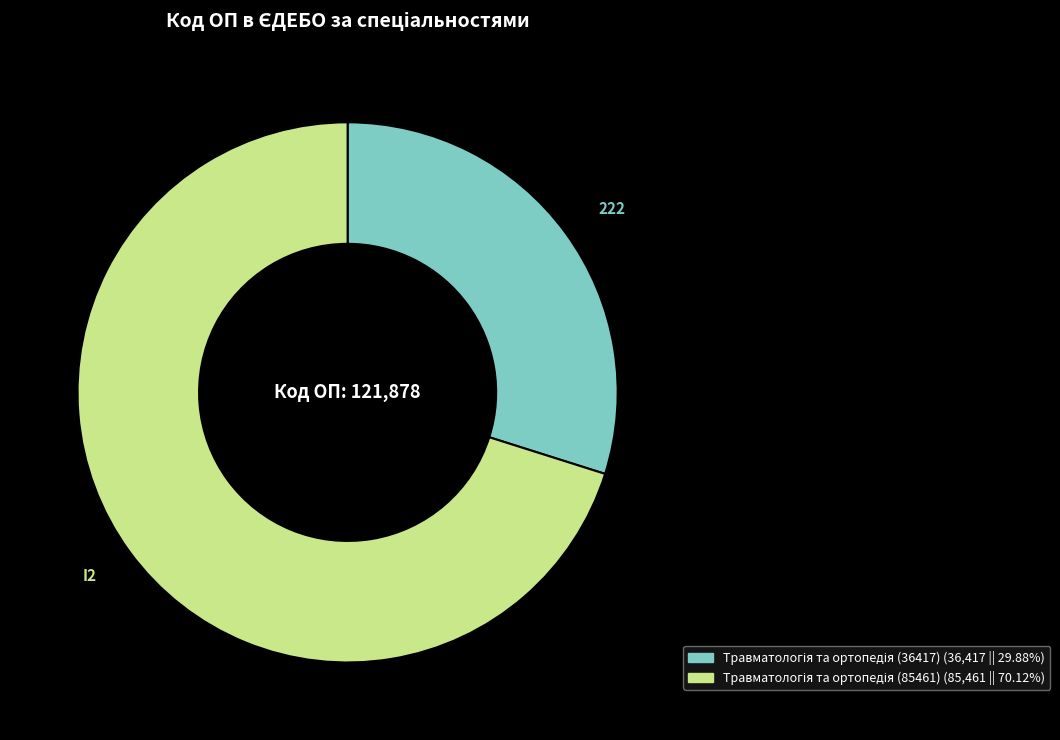

Is there a majority slice in this chart?

Yes